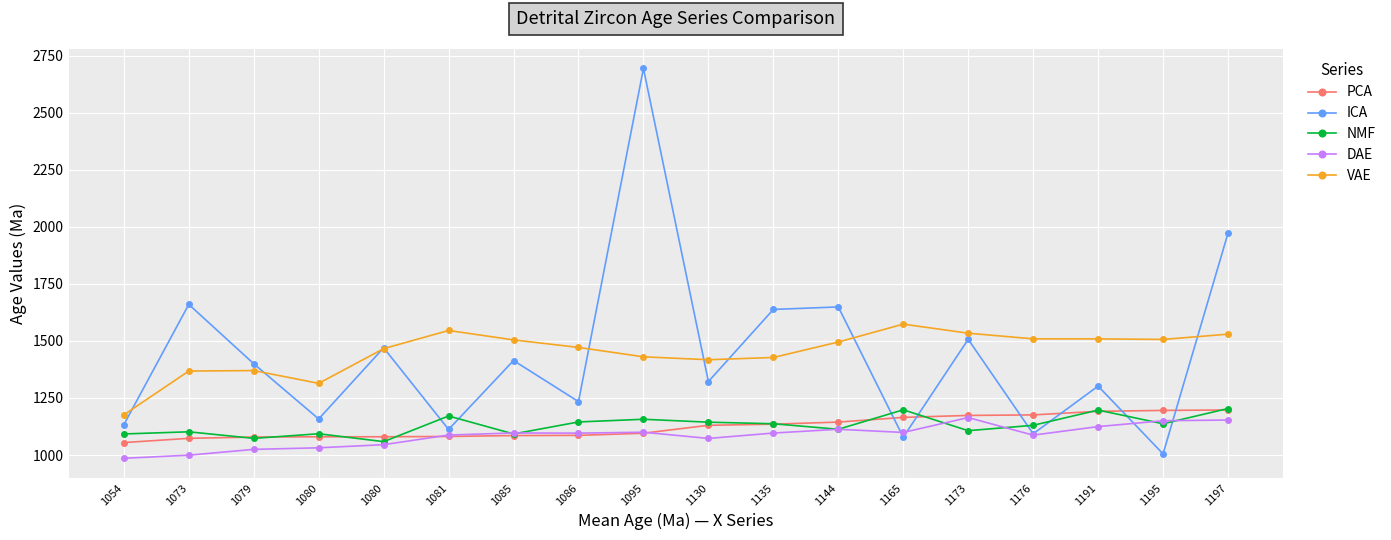

The value of PCA at 1054 is 1054.5. True or false?

True